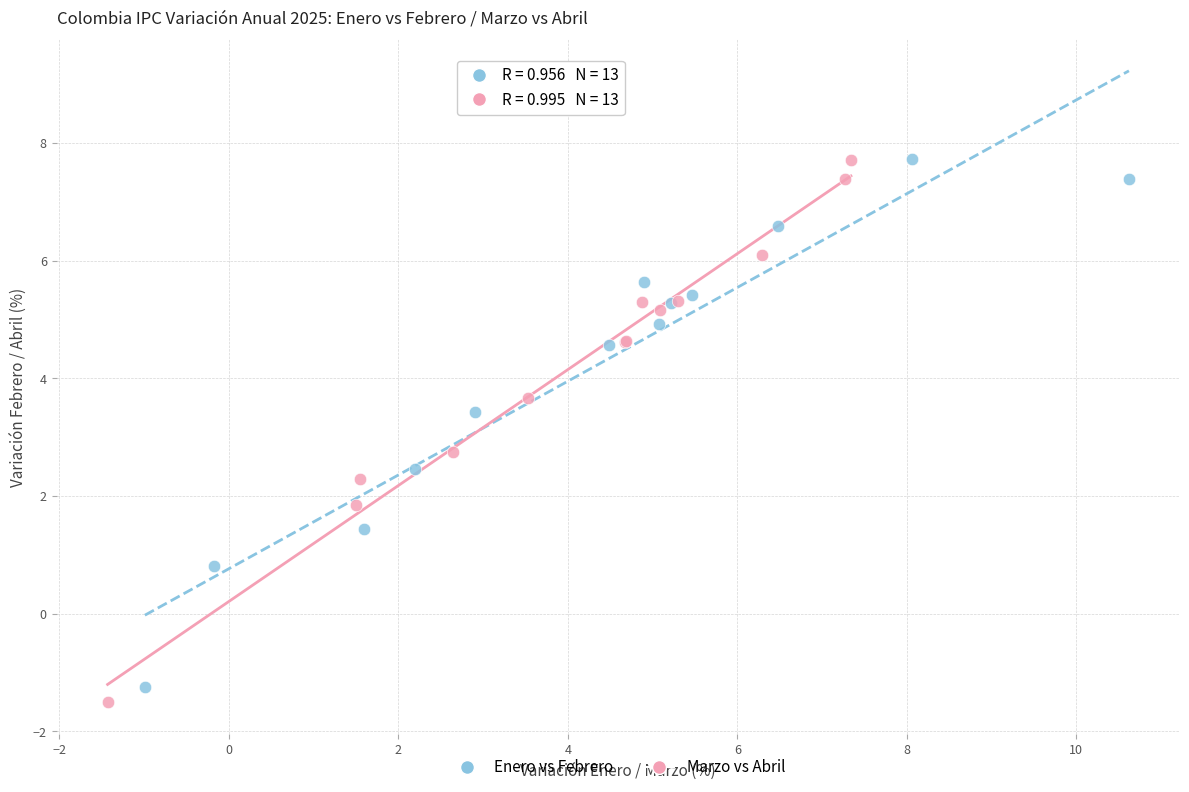

Which series has the largest Y range (max minus min)?

Marzo vs Abril